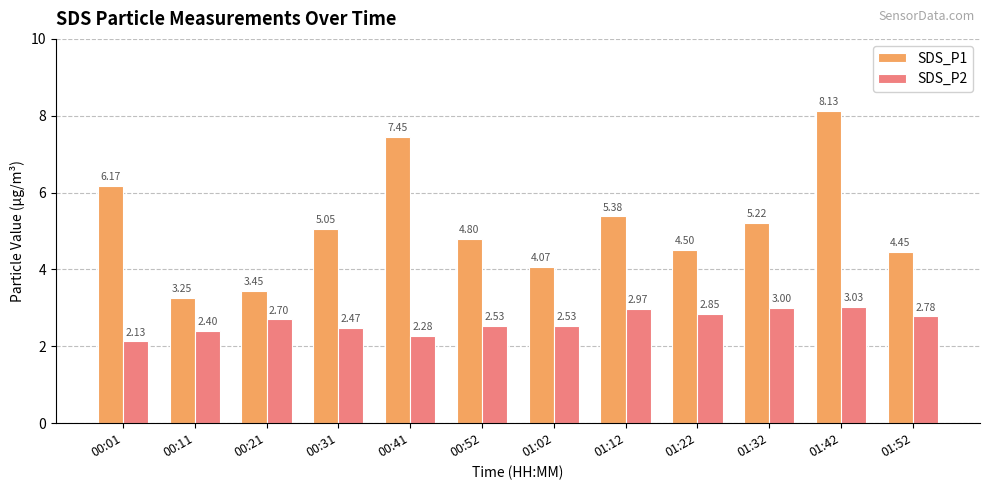

What position from the left is 00:52?

6